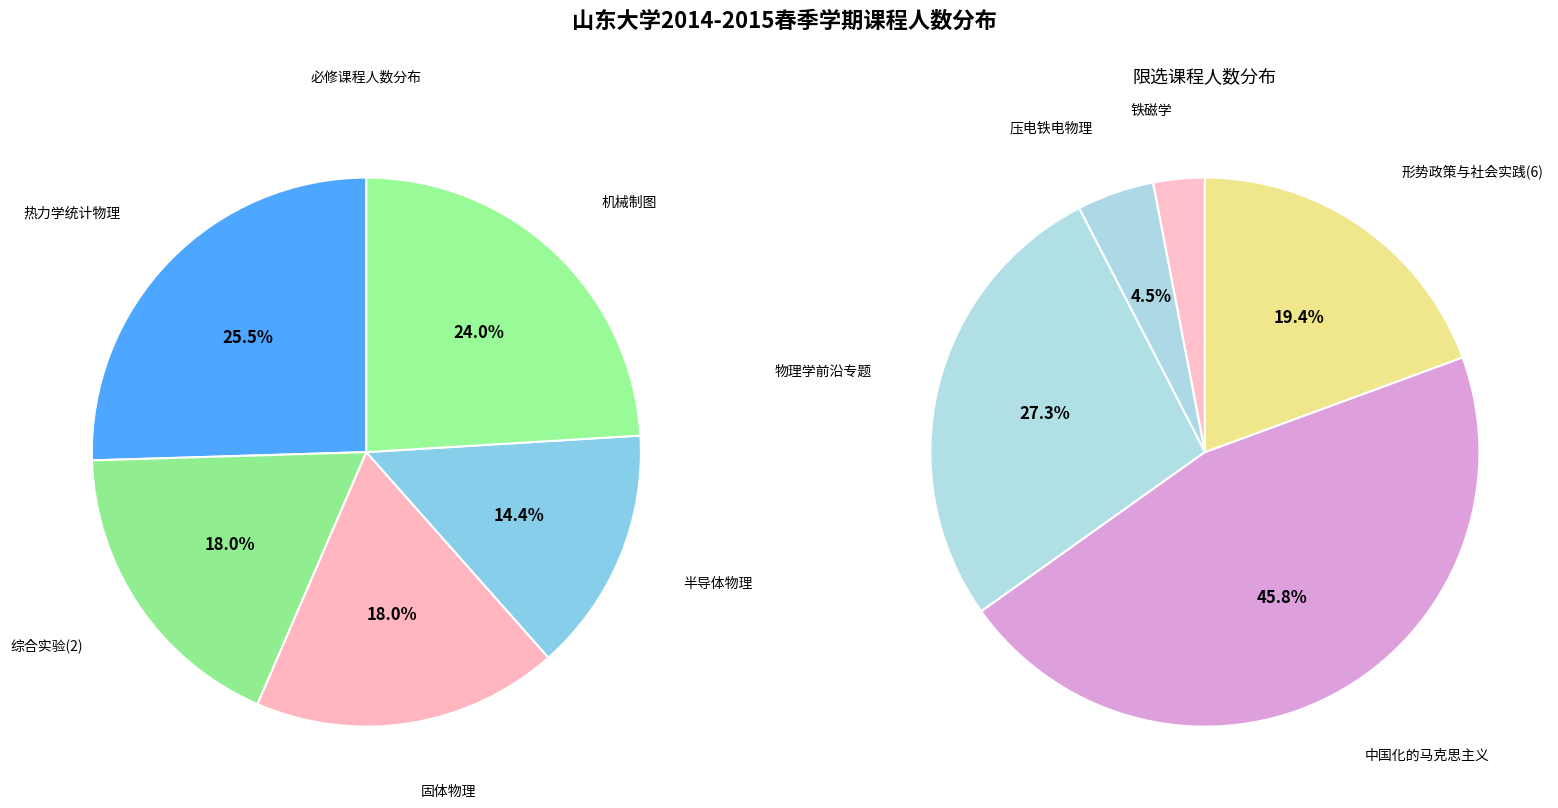

Rank the categories by value from lowest to highest.

铁磁学, 压电铁电物理, 半导体物理, 形势政策与社会实践(6), 综合实验(2), 固体物理, 物理学前沿专题, 机械制图, 热力学统计物理, 中国化的马克思主义